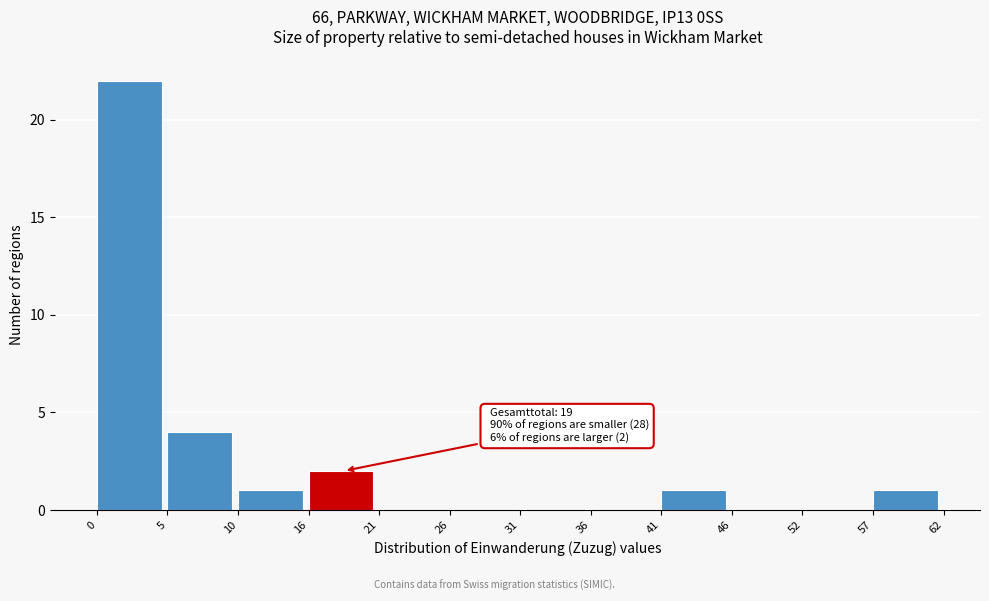

Over which range of the x-axis is the bar tallest?

0 to 5